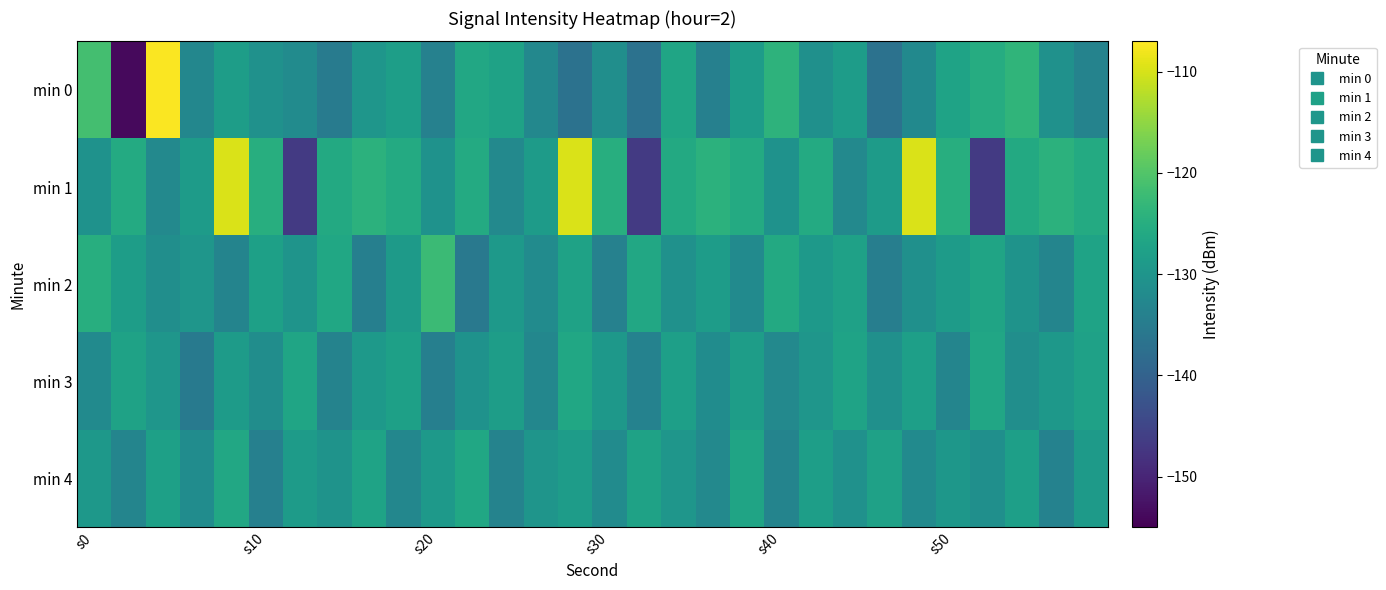

List the series in order of their peak value, lowest first.

min 3, min 4, min 2, min 1, min 0